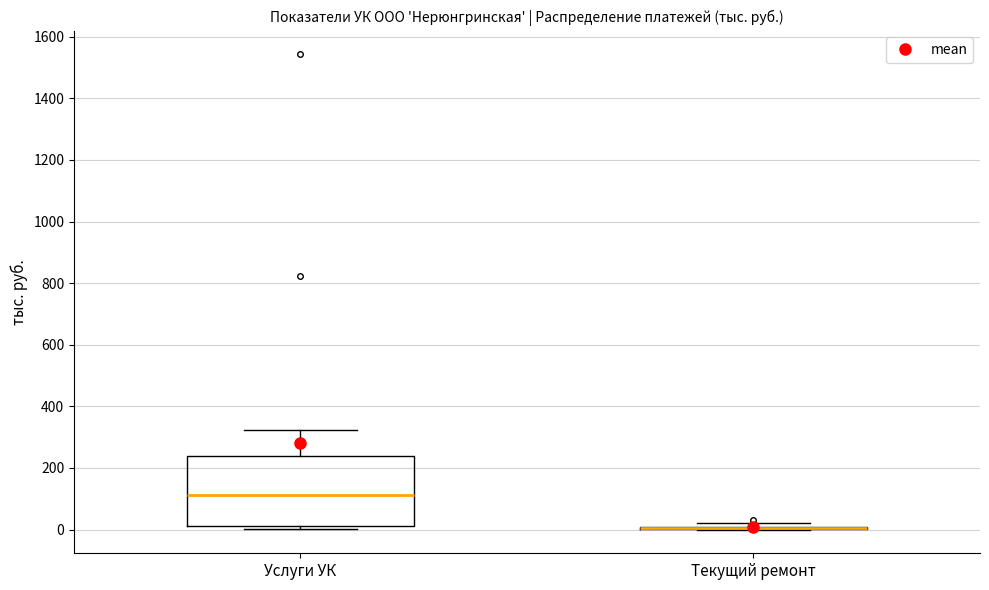

Which box is the tallest, from its lower edge to its upper edge?

Услуги УК